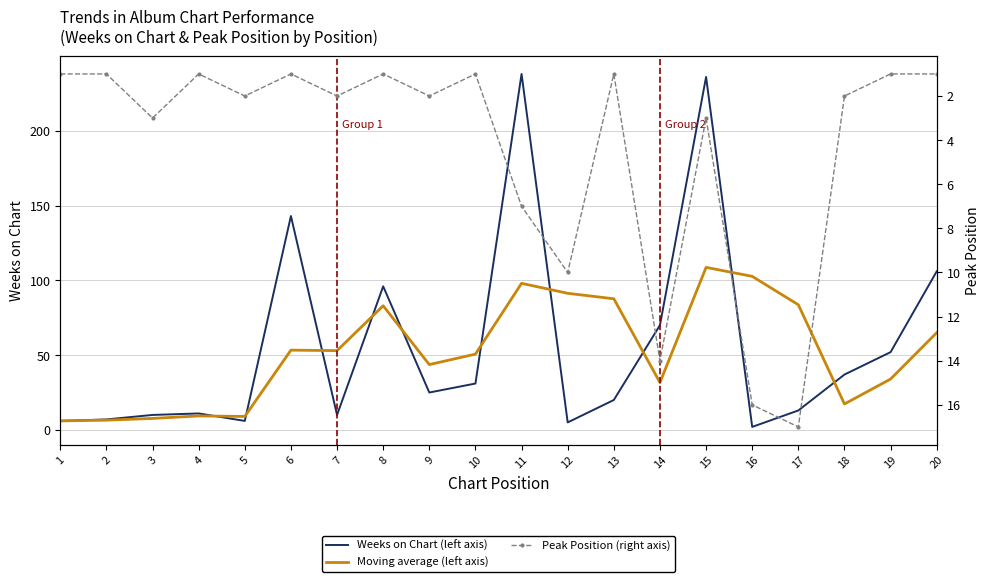

What is the average value of the Moving average (left axis) series?

52.1